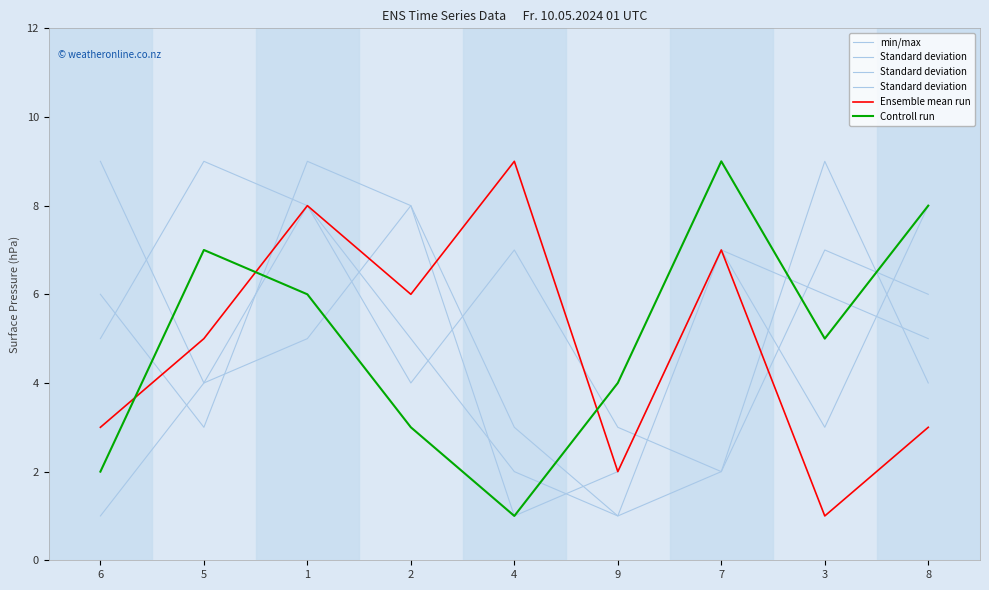

What is the label of the 3rd point from the right?

7